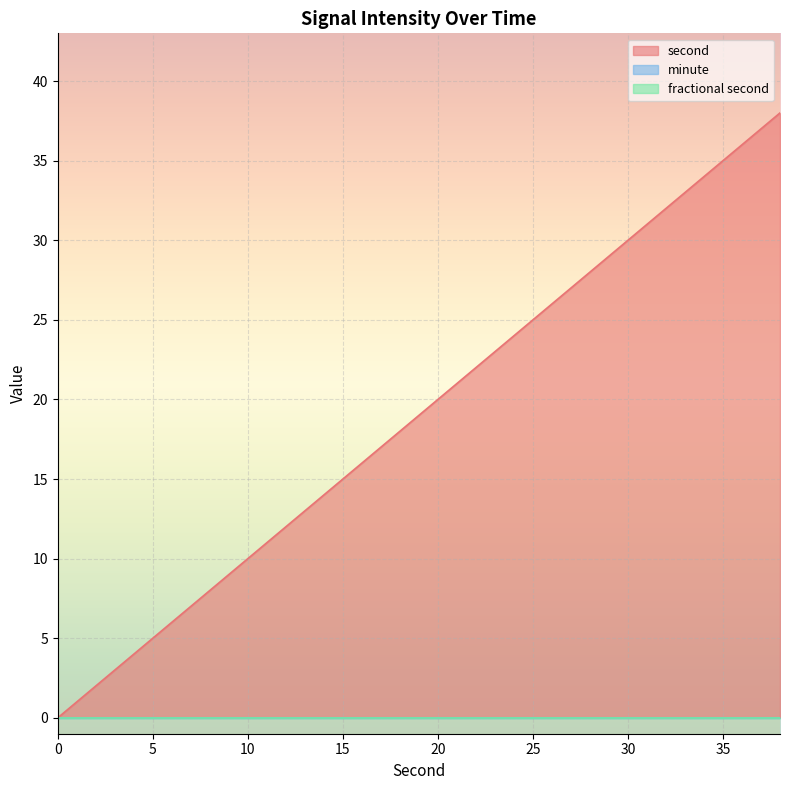

True or false: minute and second cross at least once.

False